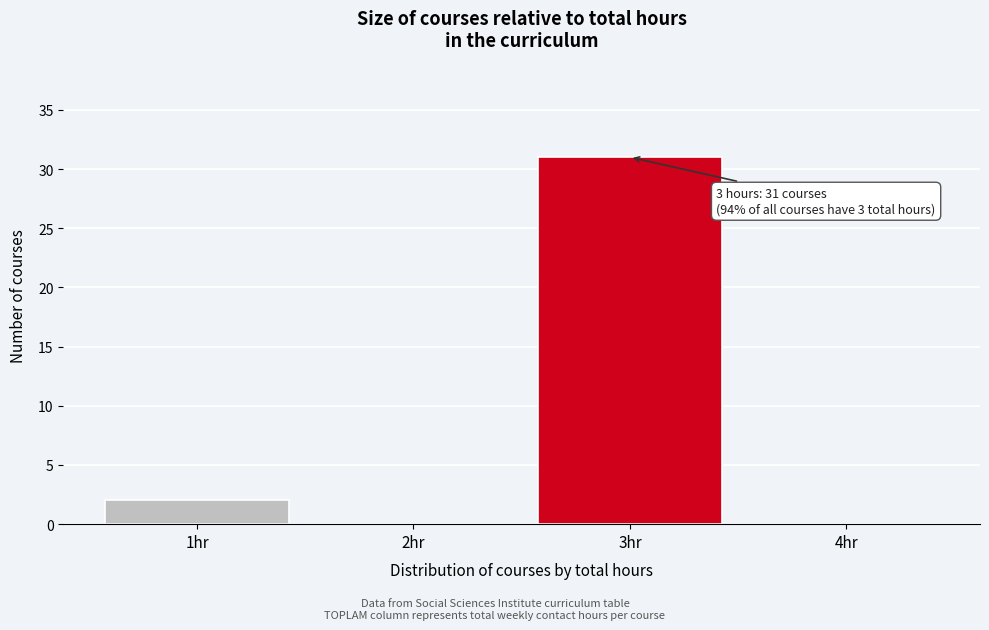

Which range on the x-axis has the tallest bar?

2.5 to 3.5